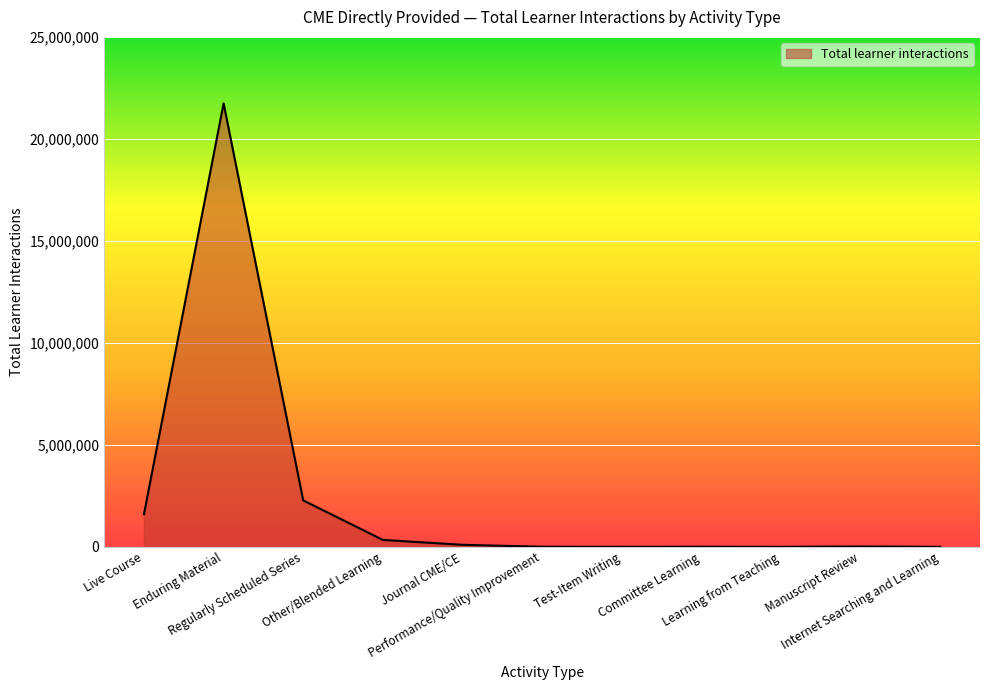

What is the greatest value displayed?

21749177